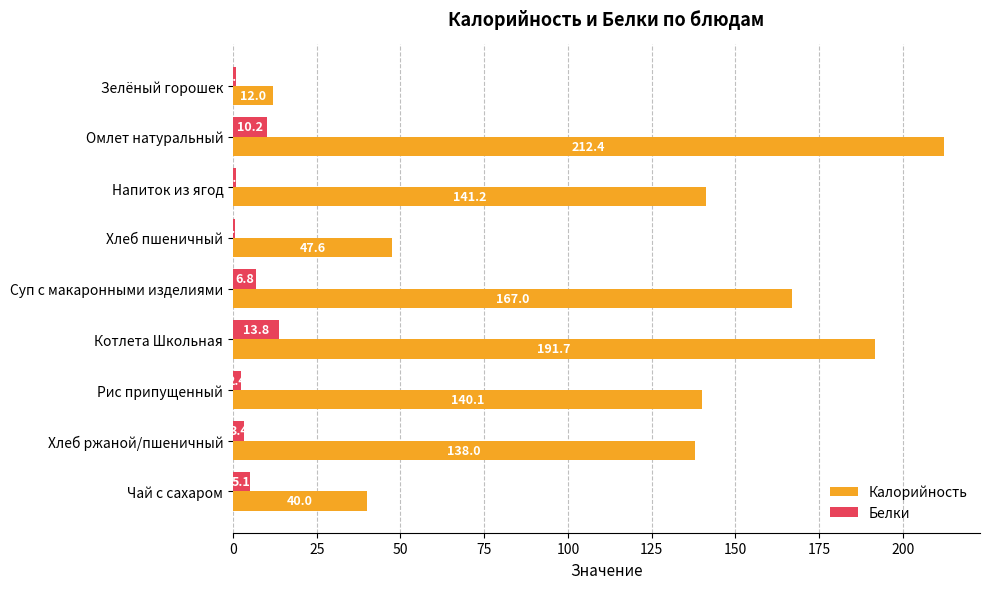

What is the highest value of the Белки series?

13.8